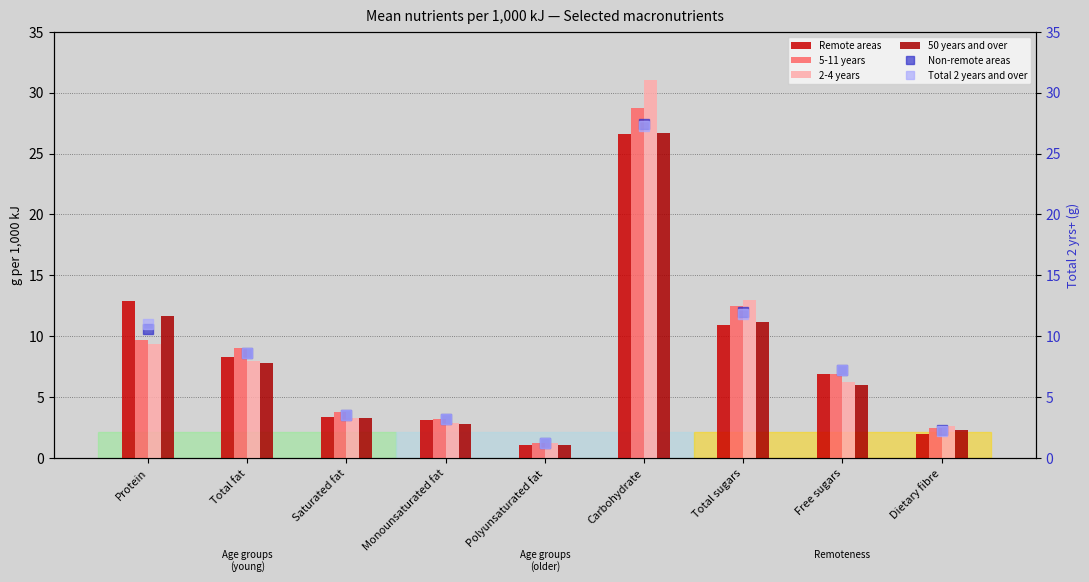

What is the difference between the maximum and minimum values in the Remote areas series?

25.5